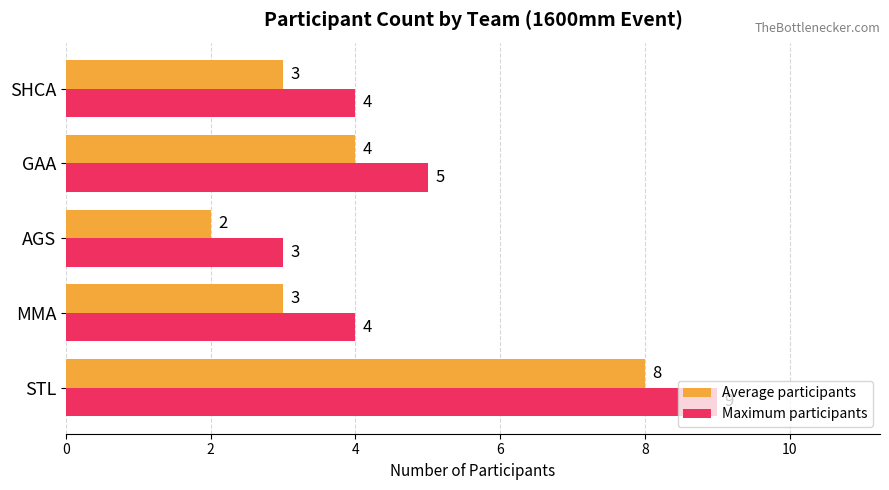

Rank the series by their maximum value, from lowest to highest.

Average participants, Maximum participants